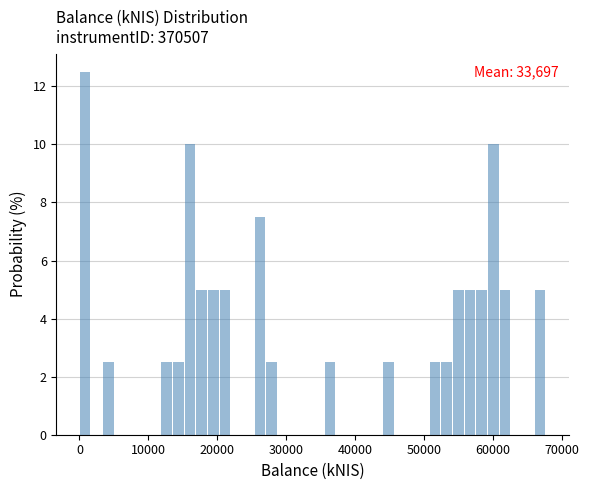

Read against the x-axis, roughly where is the centre of the tallest bar?

1000